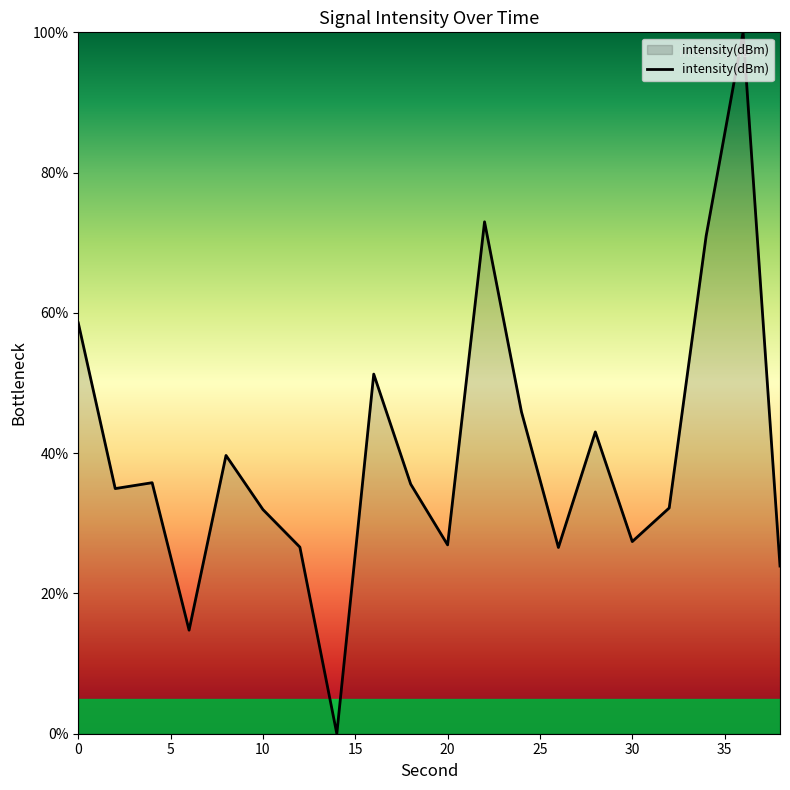

What is the difference between the maximum and minimum values?

100.0